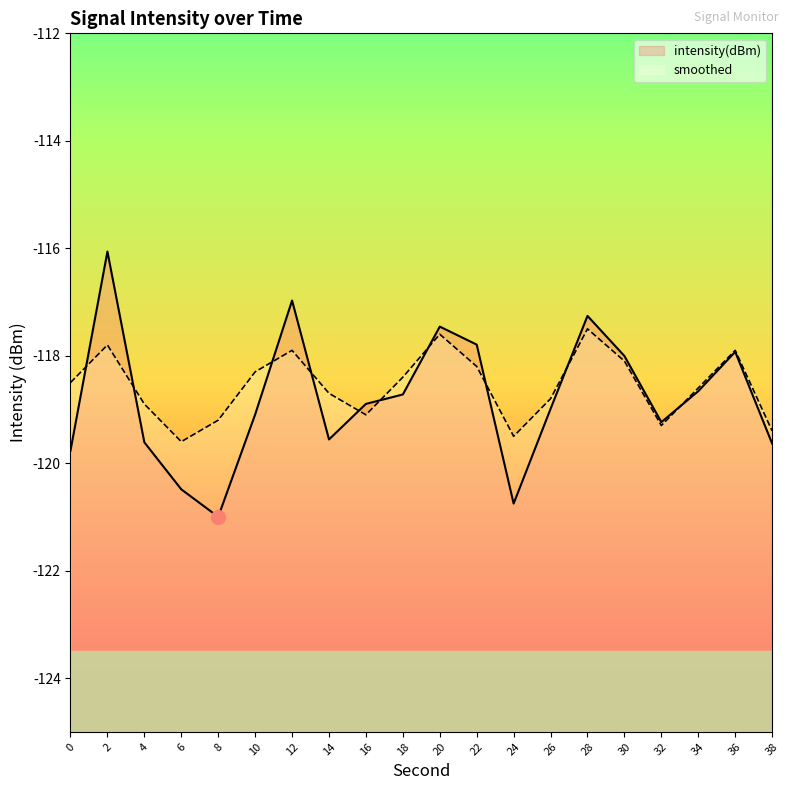

What value does the intensity(dBm) series have at 10?

-119.1